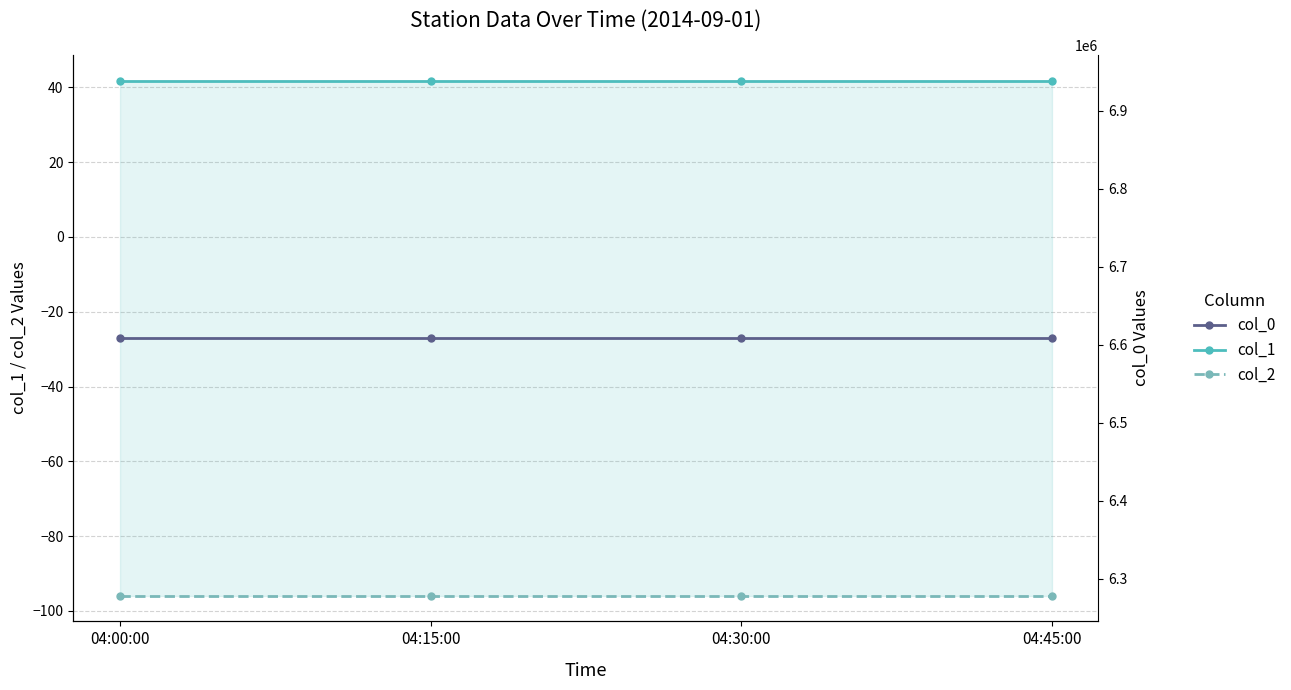

Reading left to right, what are all the values shown in this chart?

col_1: 41.8	41.8	41.8	41.8
col_2: -95.9	-95.9	-95.9	-95.9
col_0: 6608500.0	6608500.0	6608500.0	6608500.0